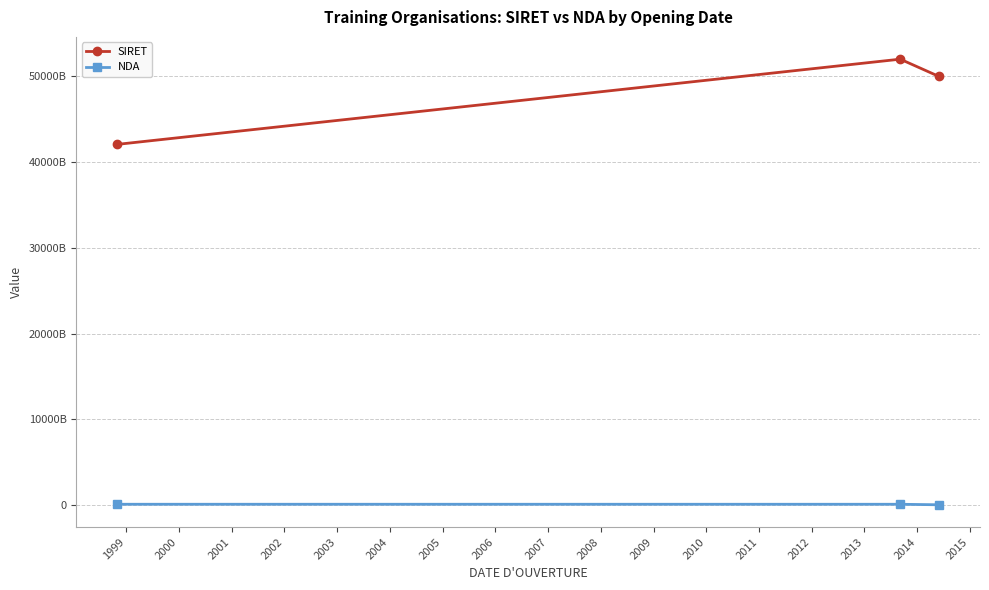

What is the value of the SIRET point at the 1st from the left?

42061079200012